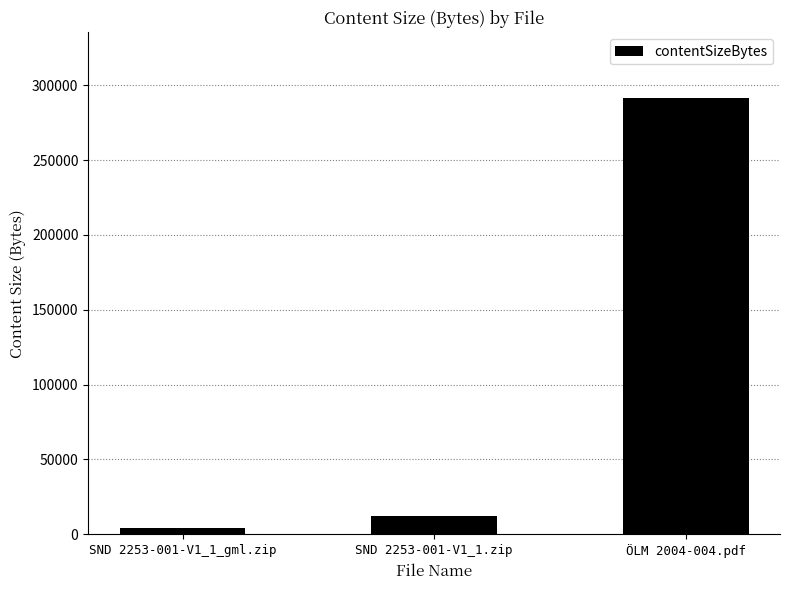

Are the bars horizontal?

No